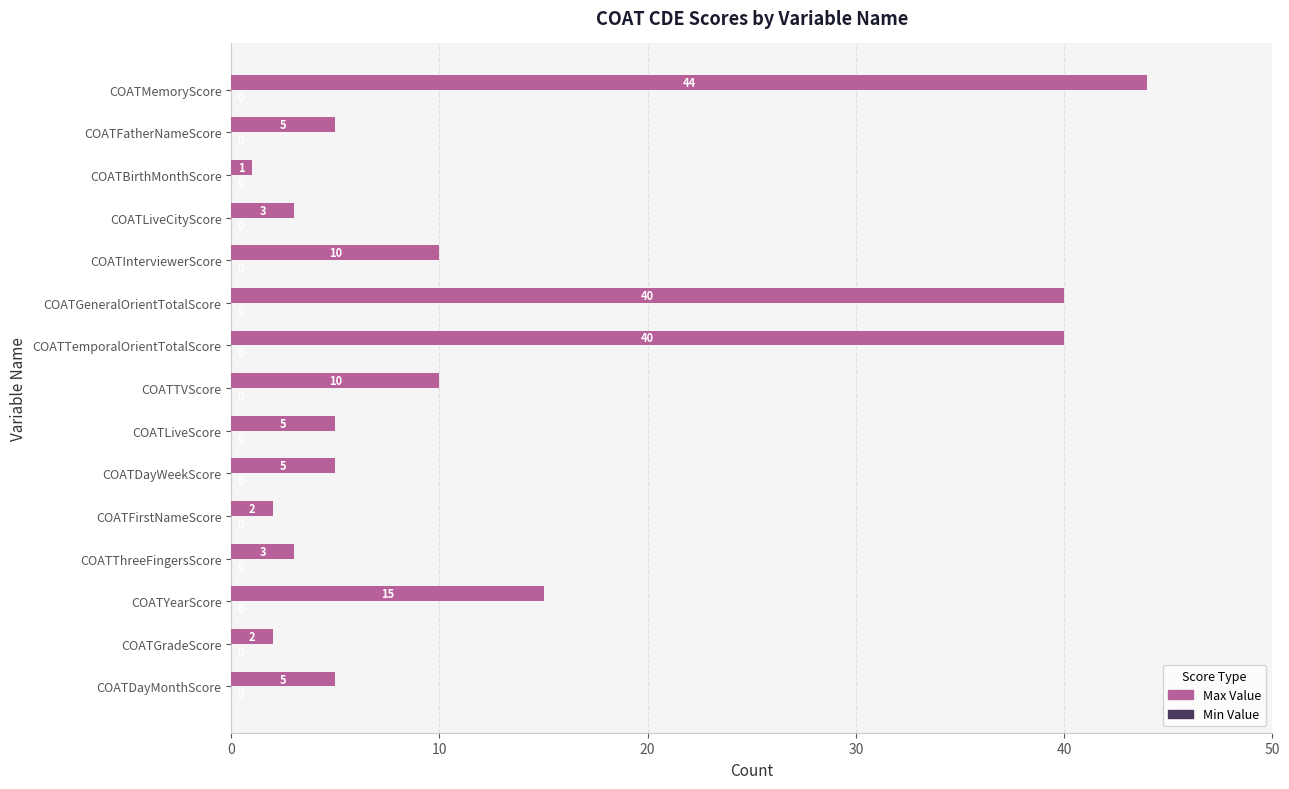

What is the ratio of the value at COATMemoryScore to the value at COATTVScore?

4.4